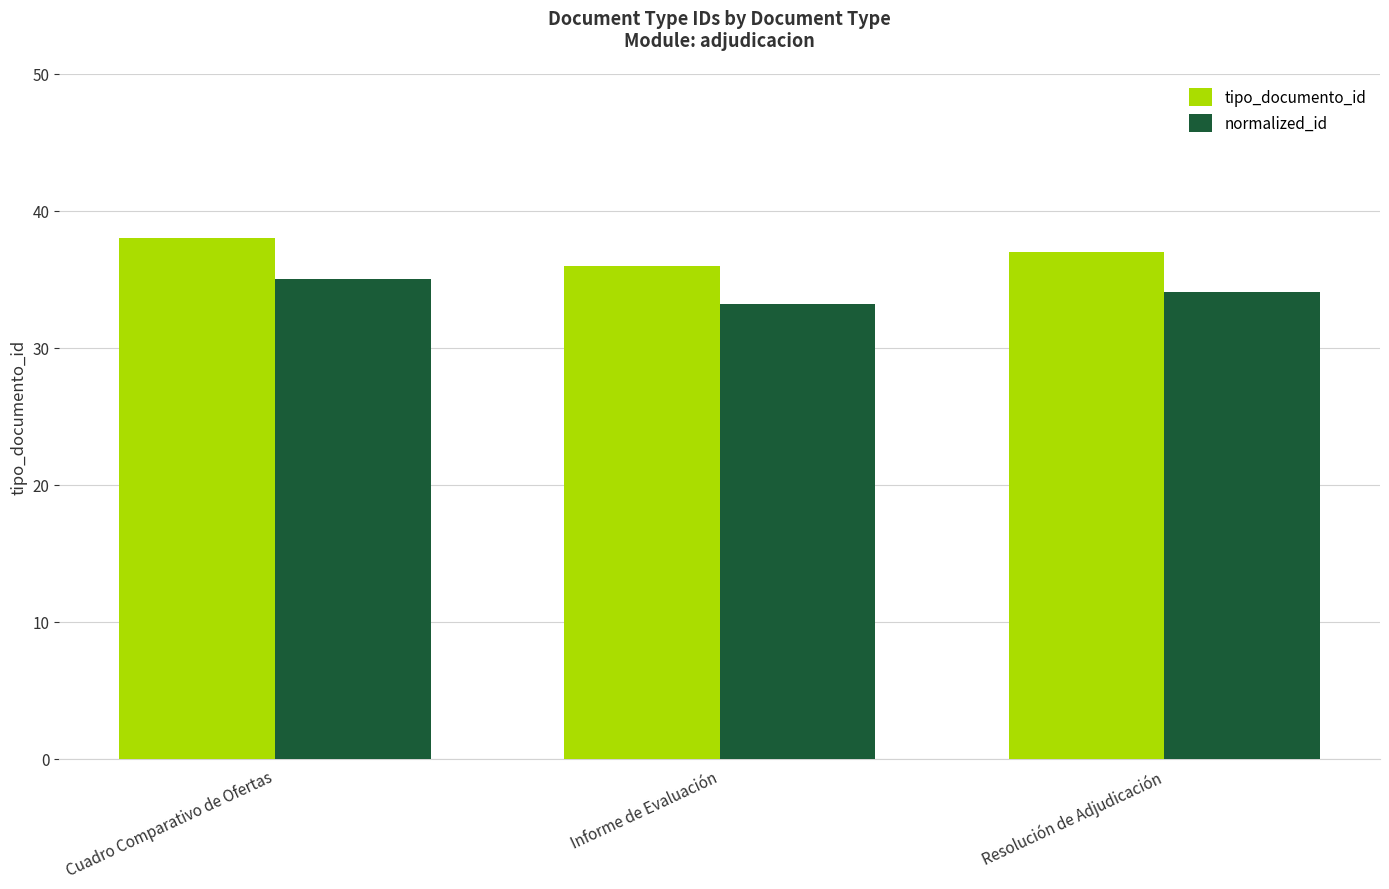

True or false: normalized_id has a value of 34.1 at Resolución de Adjudicación.

True